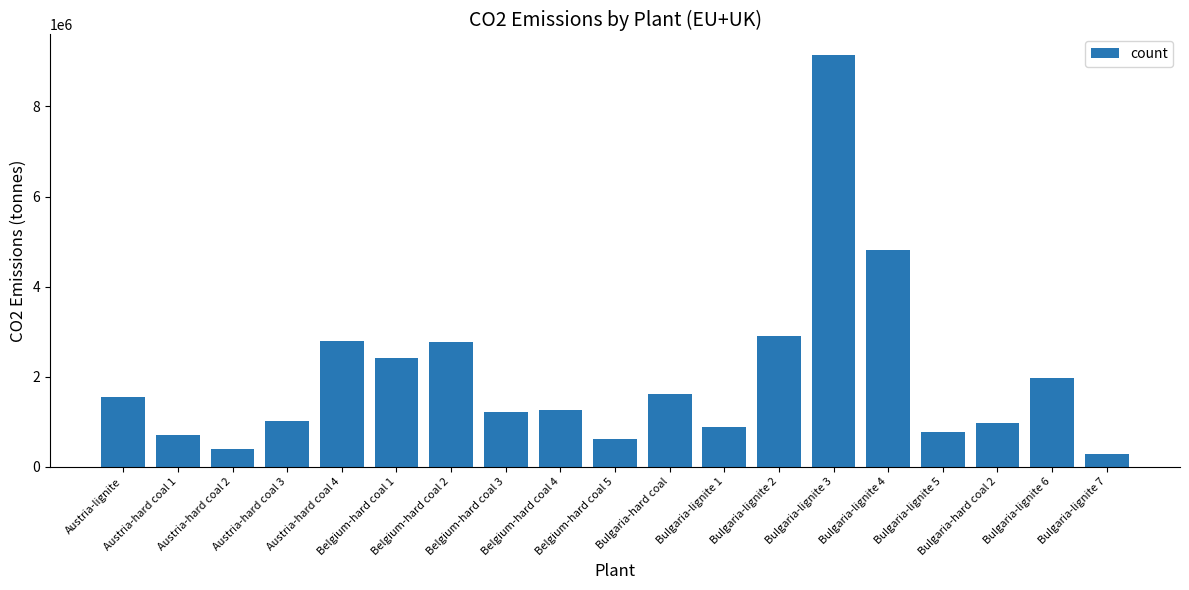

What value does the data have at Bulgaria-lignite 2?

2912575